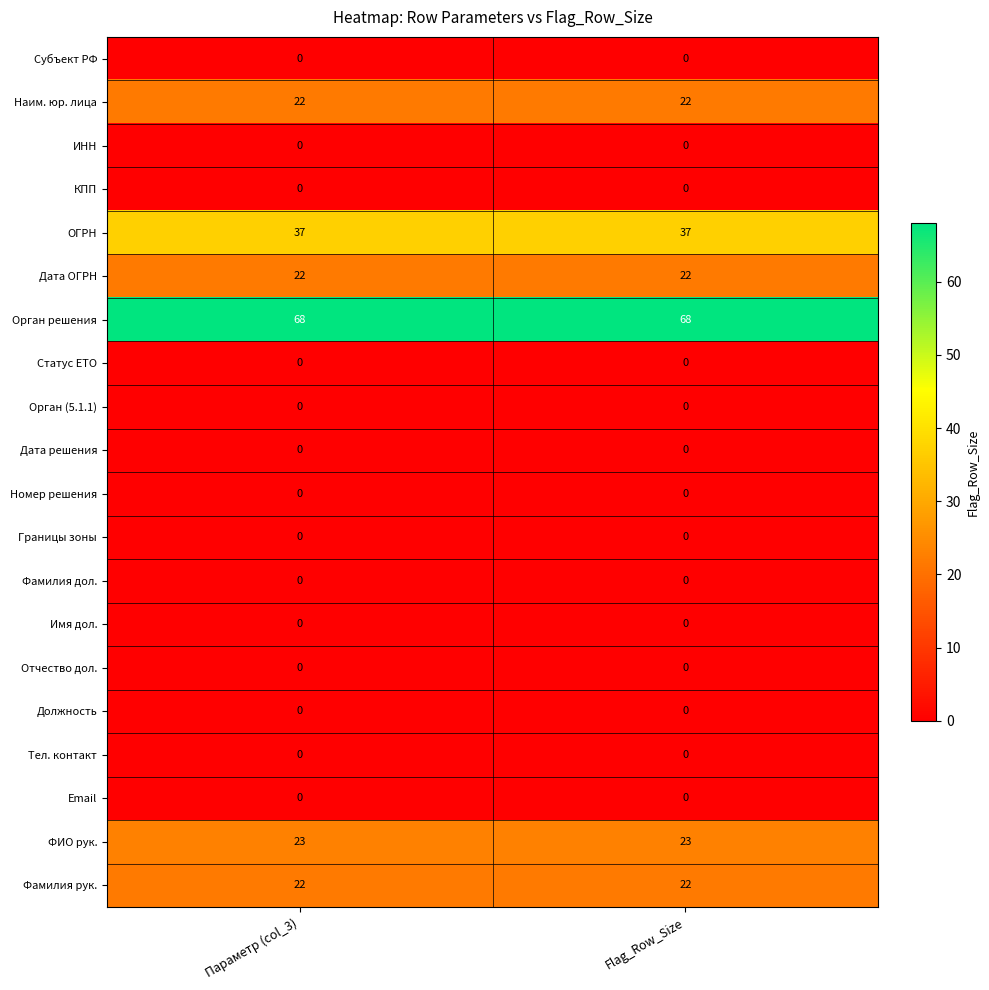

Which series has the largest total across all categories?

Орган решения